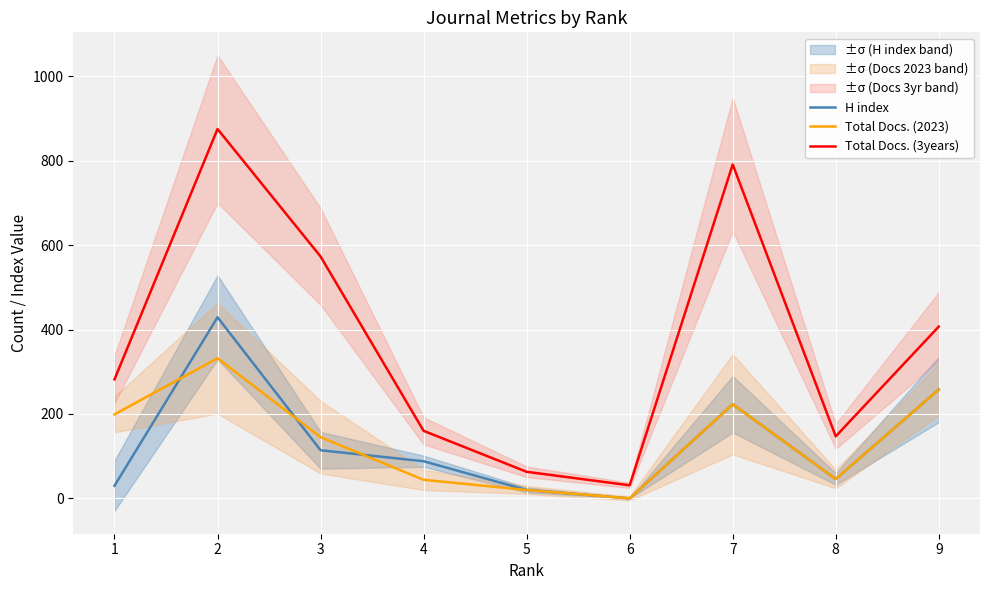

What is the total value across all series at 9?

923